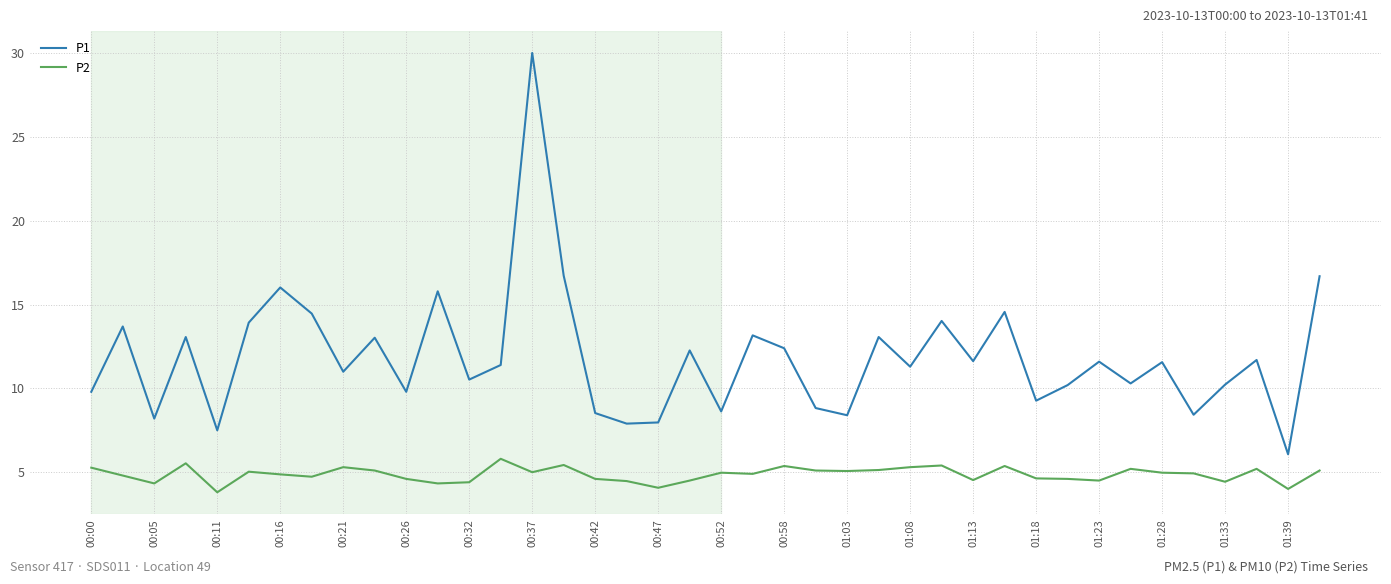

Rank the series by their maximum value, from highest to lowest.

P1, P2